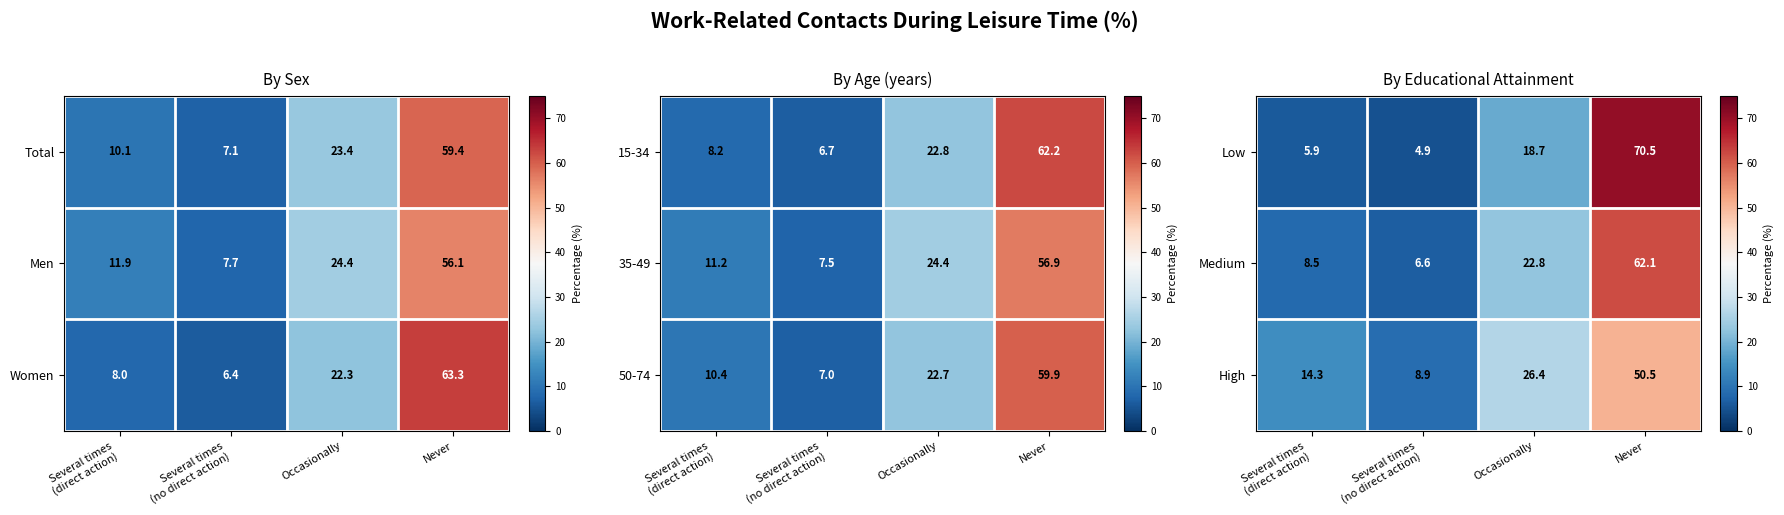

At how many categories does at least one series exceed 38?

1